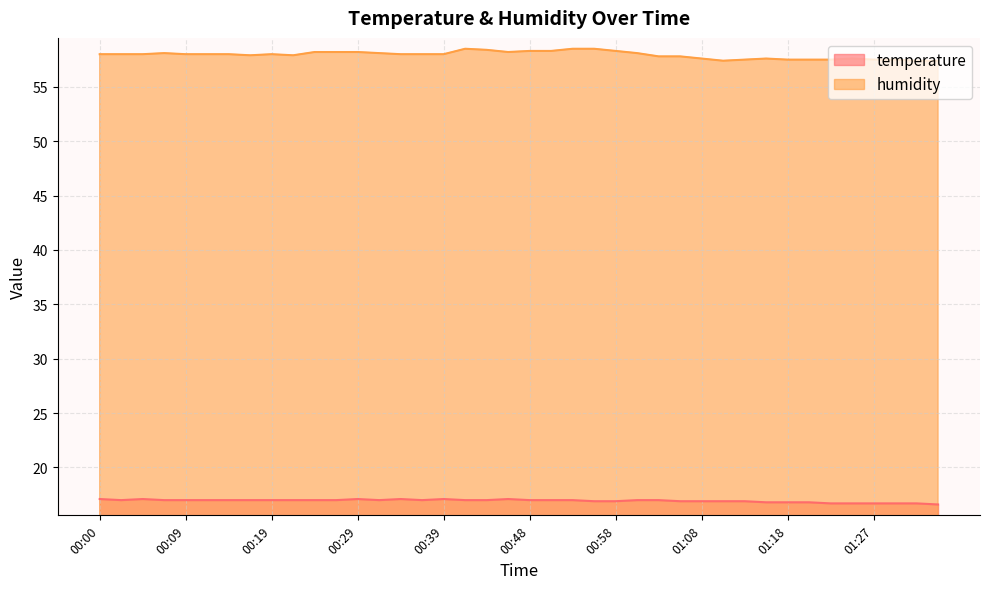

True or false: humidity has a value of 58.1 at 00:07.

True